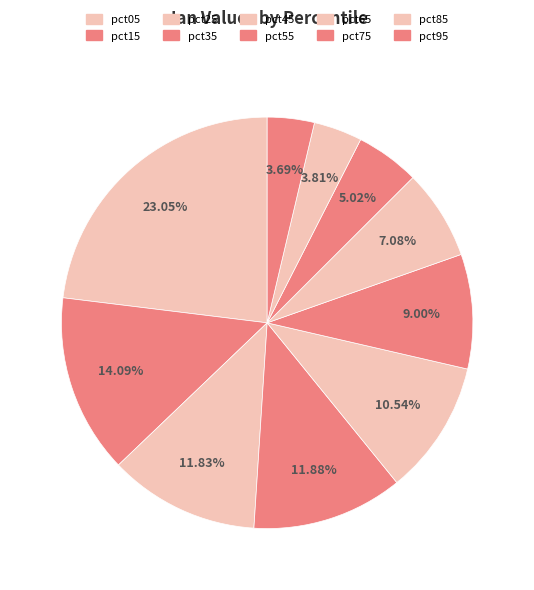

Rank the categories by value from lowest to highest.

pct95, pct85, pct75, pct65, pct55, pct45, pct25, pct35, pct15, pct05